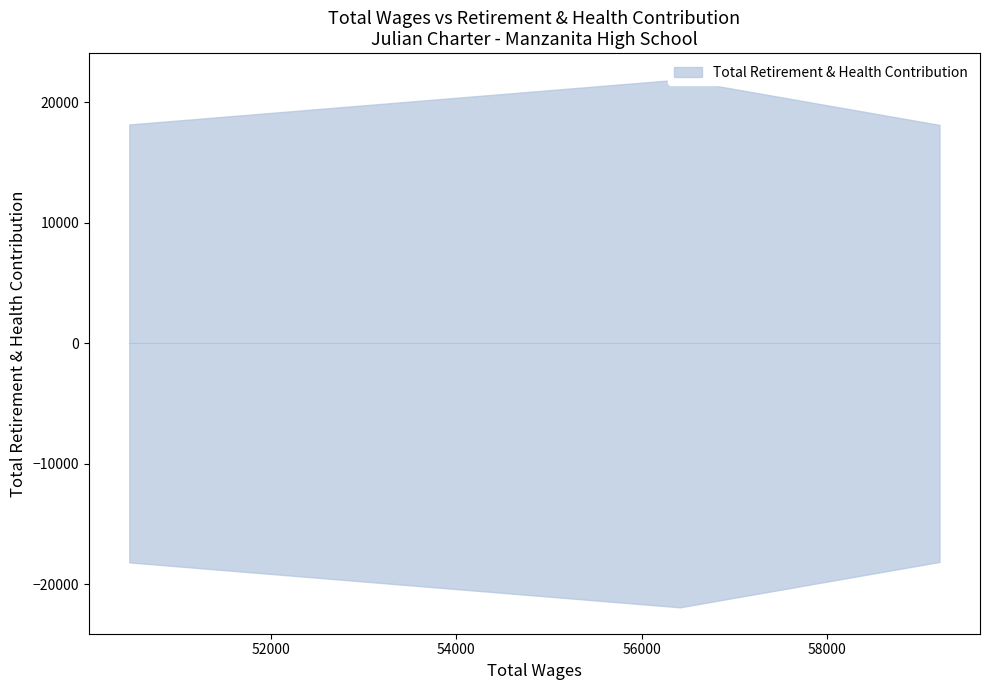

What is the sum of all values?

58202